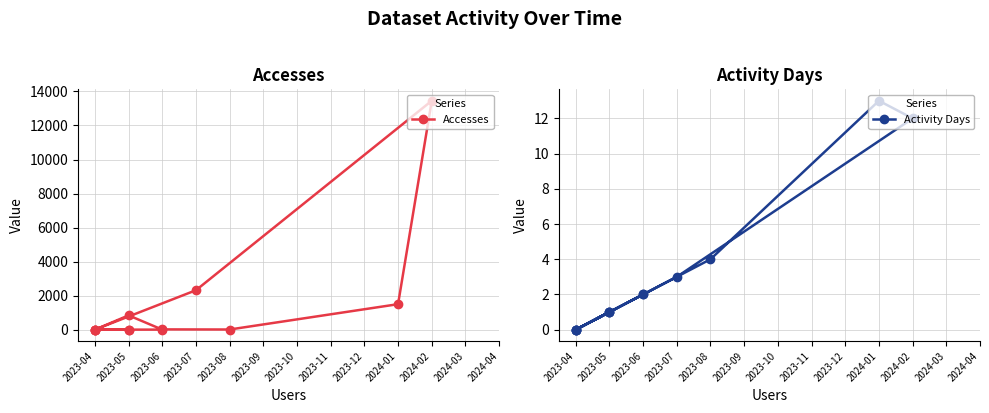

How many interior local valleys does the Accesses series have?

3